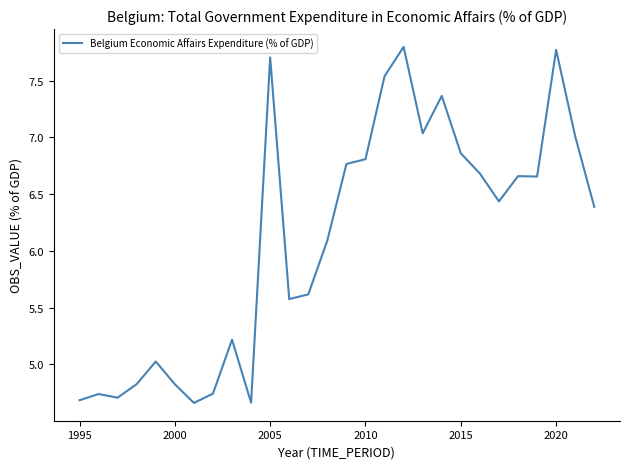

How many values exceed 6?

16